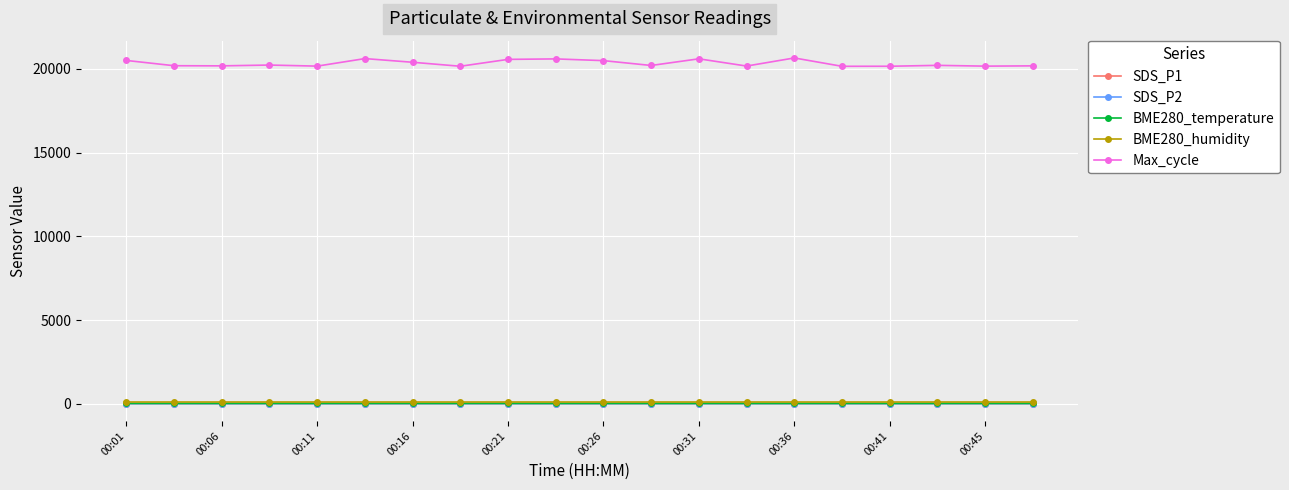

Which series has the widest spread of values?

Max_cycle